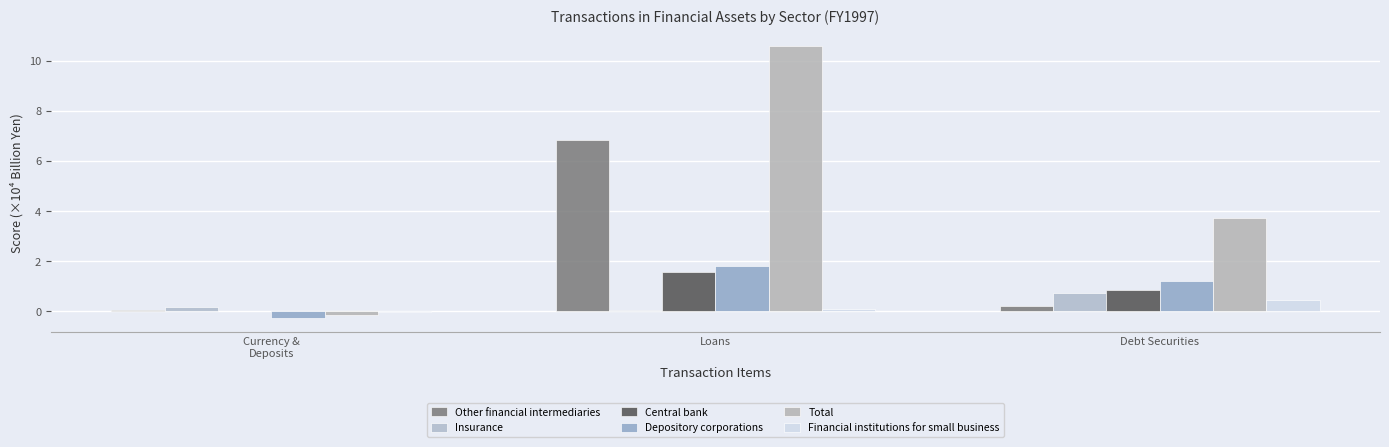

At which label does Depository corporations reach its minimum?

Currency &
Deposits